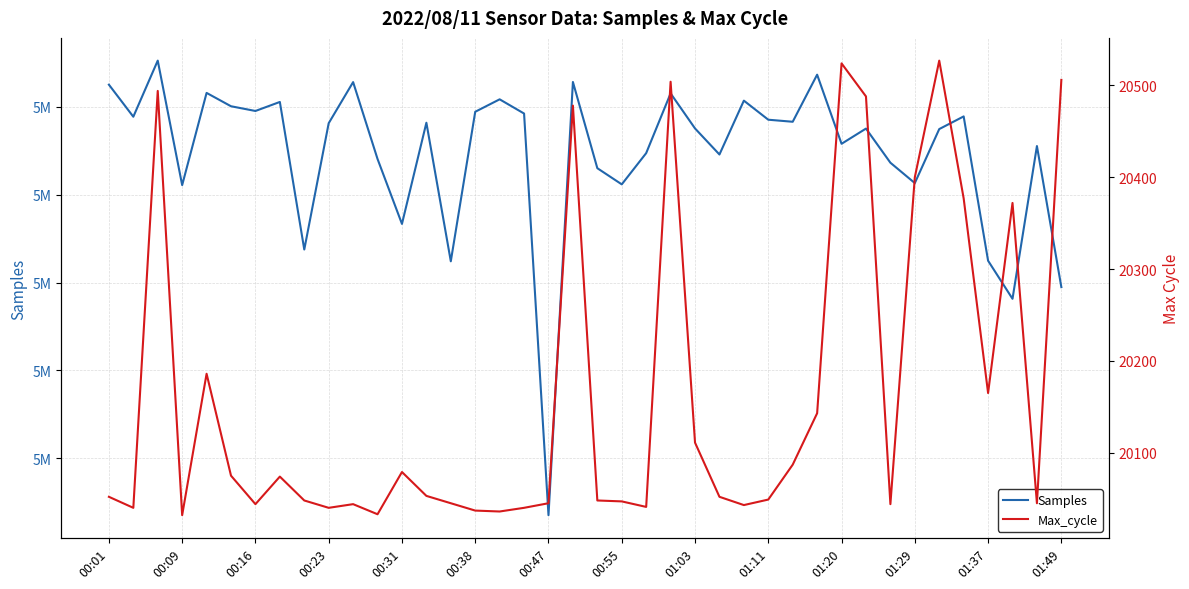

True or false: Max_cycle has a value of 20044 at 00:16.

True